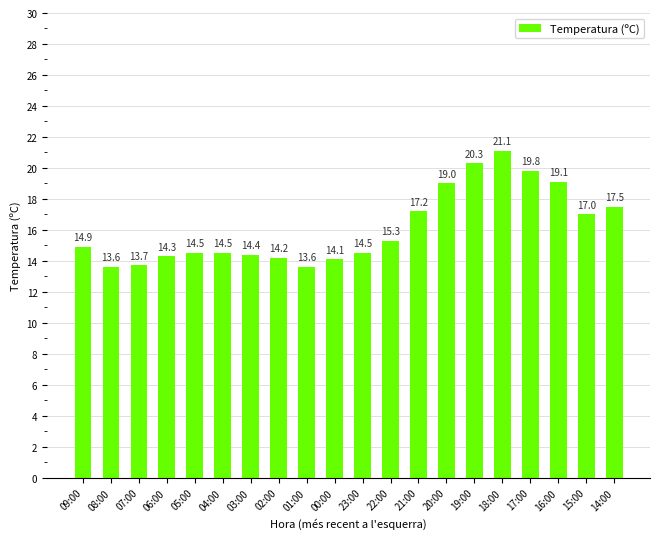

Reading right to left, what are all the values shown in this chart?

17.5	17.0	19.1	19.8	21.1	20.3	19.0	17.2	15.3	14.5	14.1	13.6	14.2	14.4	14.5	14.5	14.3	13.7	13.6	14.9